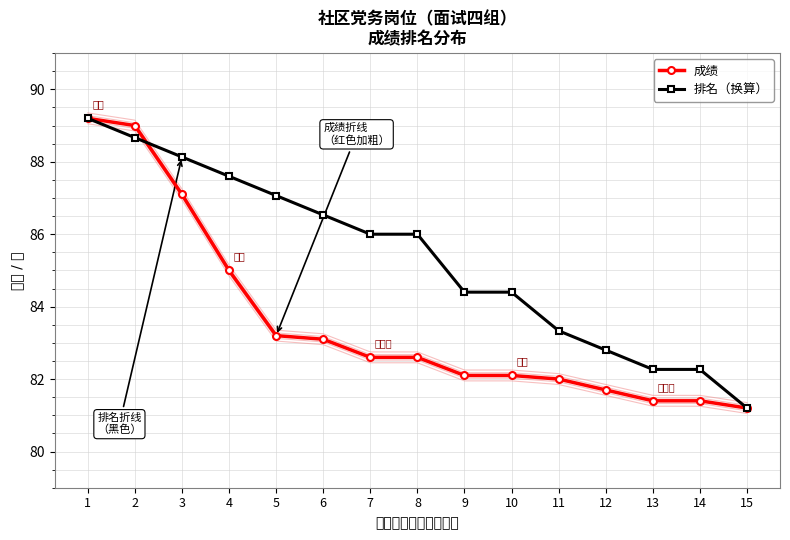

What is the lowest value of the 排名（换算） series?

81.2